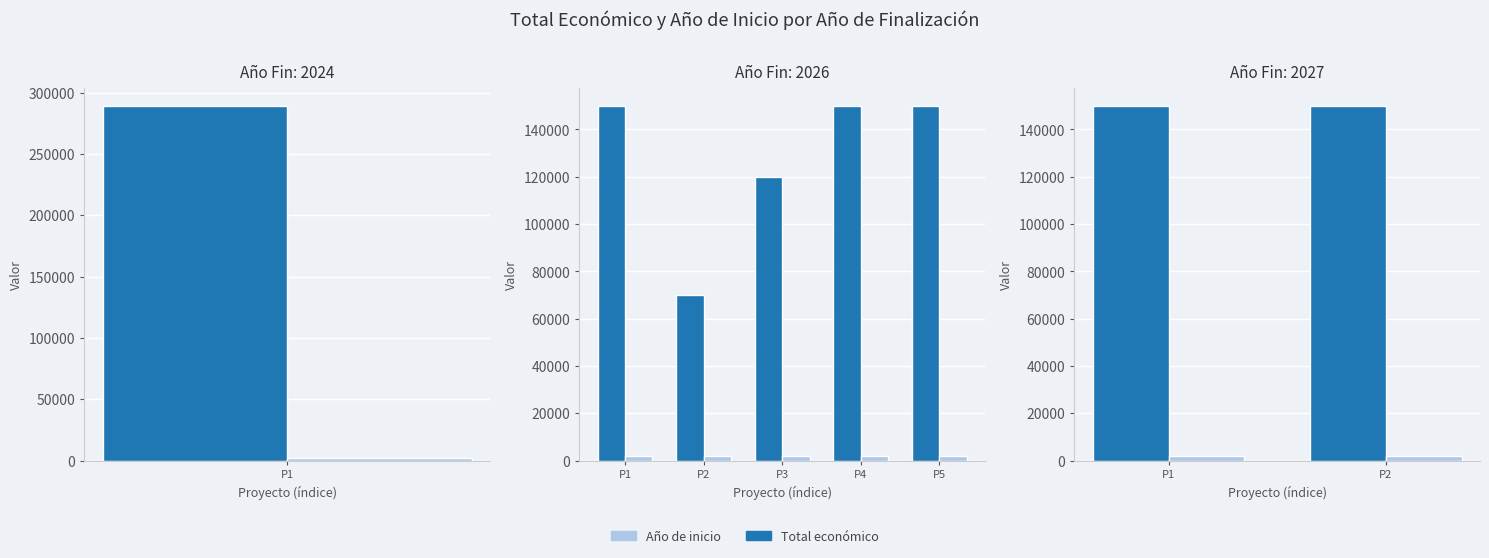

Is the value of Total económico at P1 greater than the value of Año de inicio at P2?

Yes